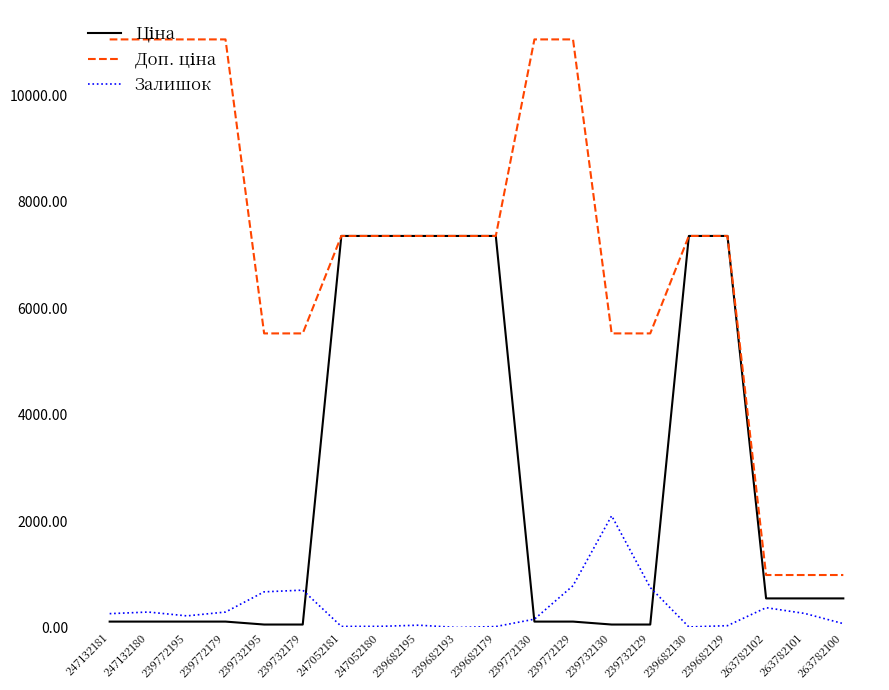

What is the highest value of the Залишок series?

2100.0